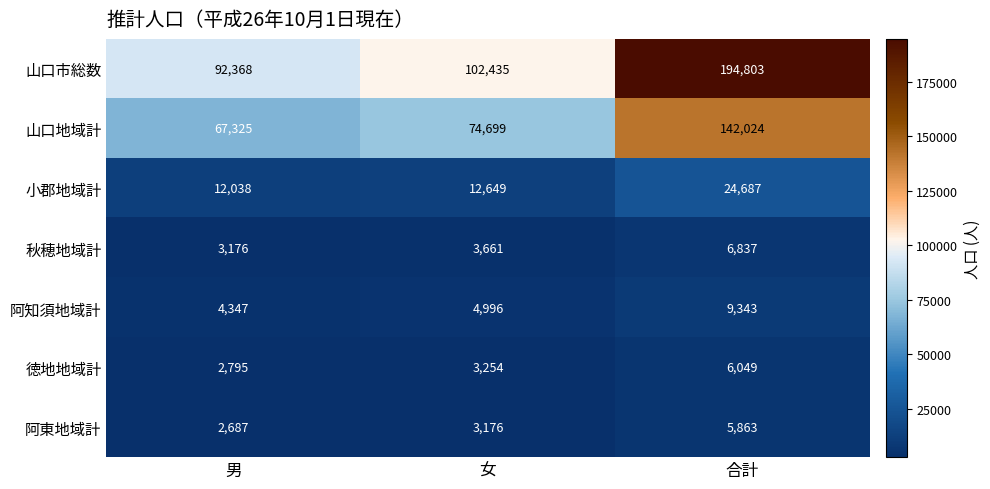

Reading right to left, list all the values displayed in this chart.

山口市総数: 合計=194803	女=102435	男=92368
山口地域計: 合計=142024	女=74699	男=67325
小郡地域計: 合計=24687	女=12649	男=12038
秋穂地域計: 合計=6837	女=3661	男=3176
阿知須地域計: 合計=9343	女=4996	男=4347
徳地地域計: 合計=6049	女=3254	男=2795
阿東地域計: 合計=5863	女=3176	男=2687